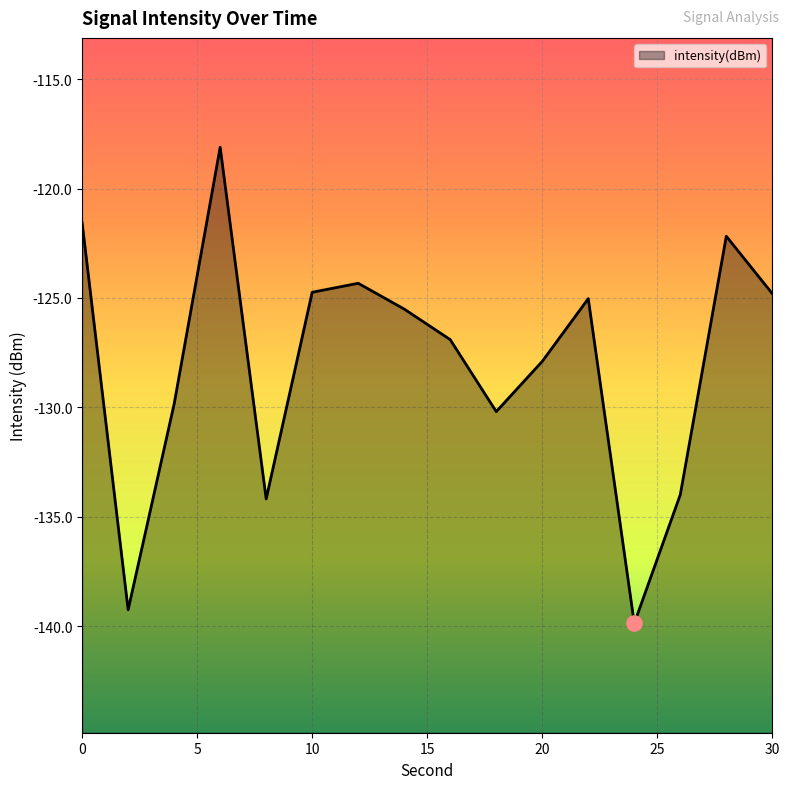

Between 24 and 6, which is larger?

6